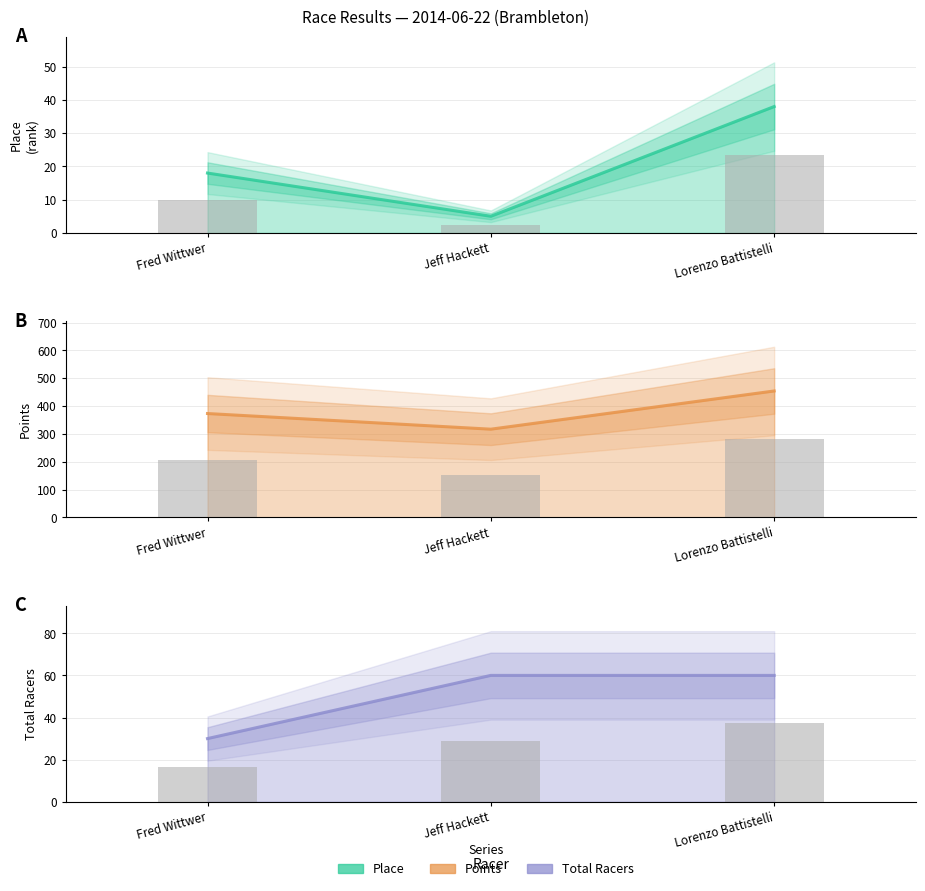

What is the sum of all Total Racers values?

150.0